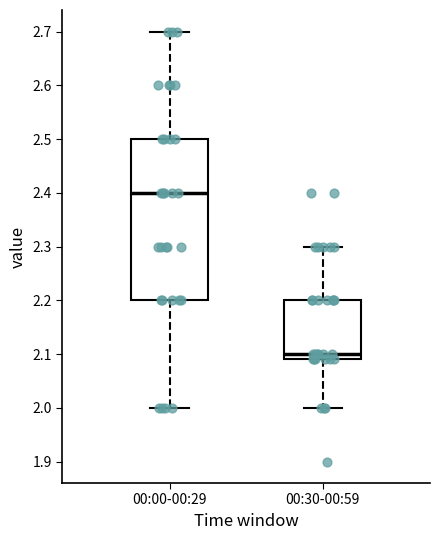

Reading left to right, transcribe this box plot: for each box, give where its median line is, the range the box spans, and where its two whiskers end, as read against the y-axis. The values are not printed on the chart, so give them approximately, as read against the axis.

00:00-00:29: median 2.40, box 2.20 to 2.50, whiskers 2.00 to 2.70
00:30-00:59: median 2.10, box 2.09 to 2.20, whiskers 2.00 to 2.30